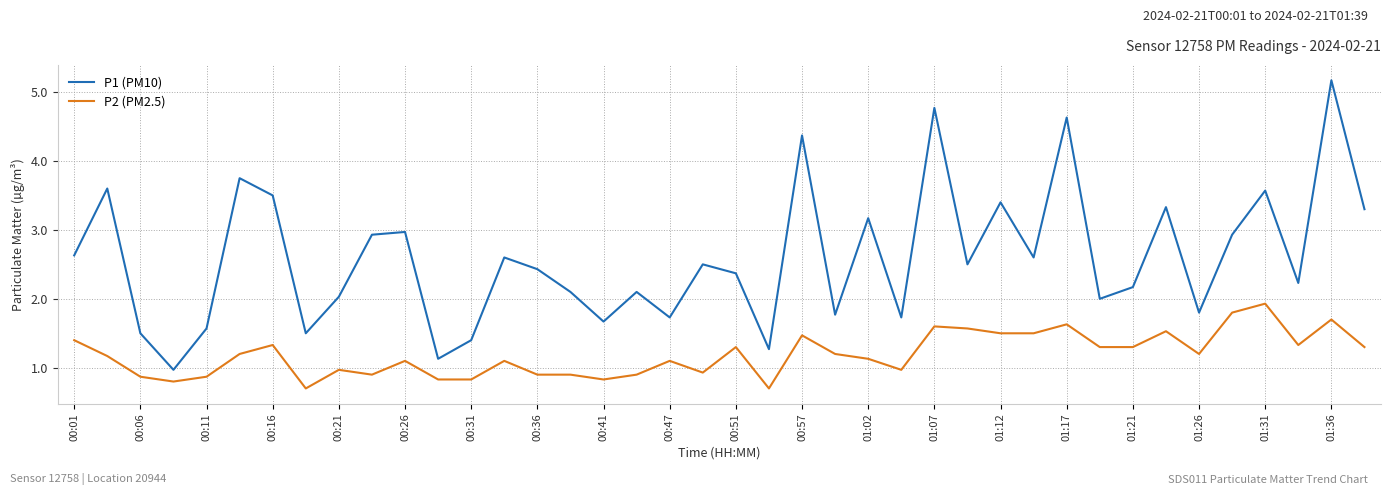

True or false: P2 (PM2.5) and P1 (PM10) cross at least once.

False